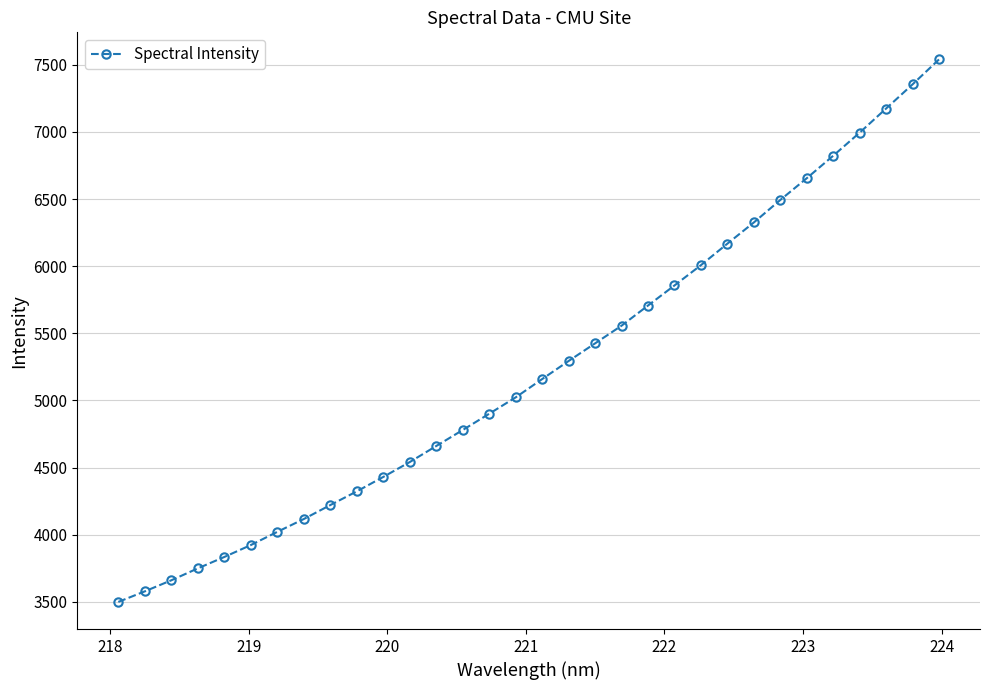

What is the value of the 23rd point from the left?

6008.1